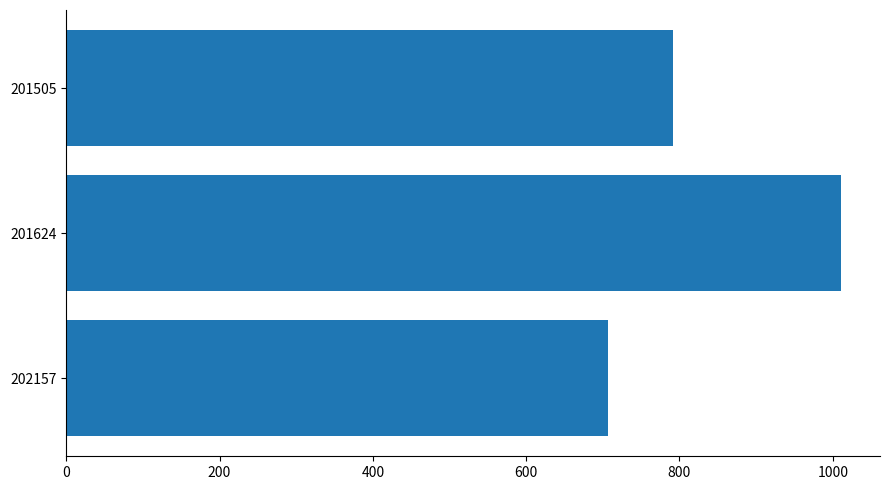

What is the difference between the second highest and minimum values?

85